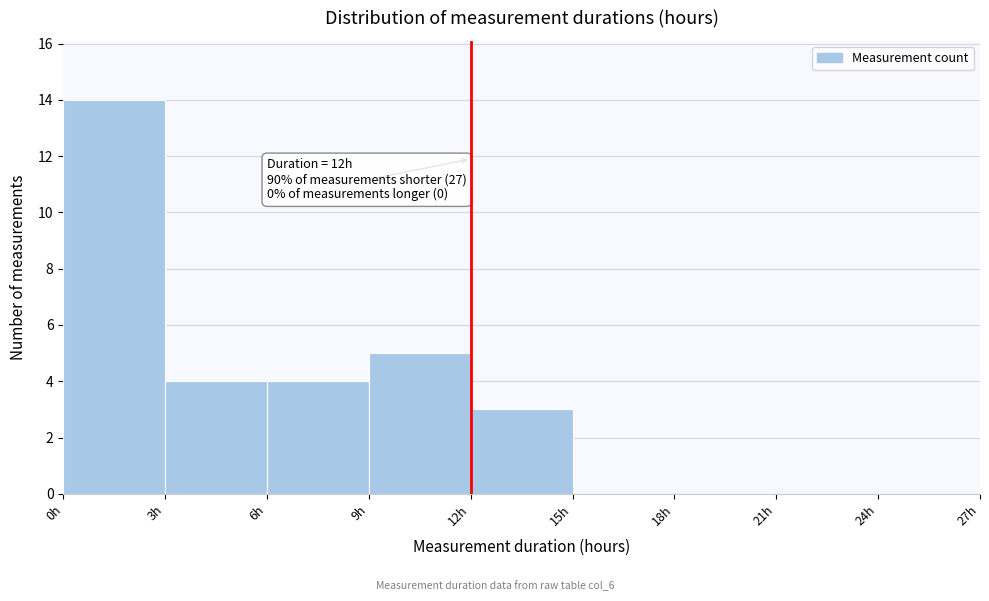

Which range on the x-axis has the tallest bar?

0 to 3